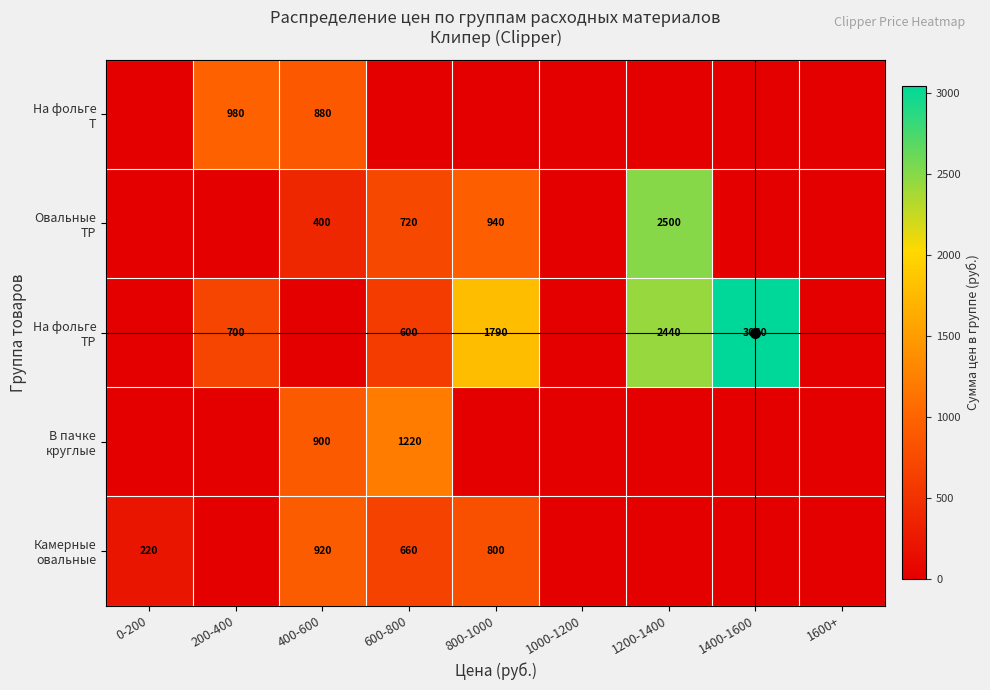

Rank the series at 1000-1200 from lowest to highest value.

Камерные овальные, В пачке круглые, На фольге TP, Овальные TP, На фольге T